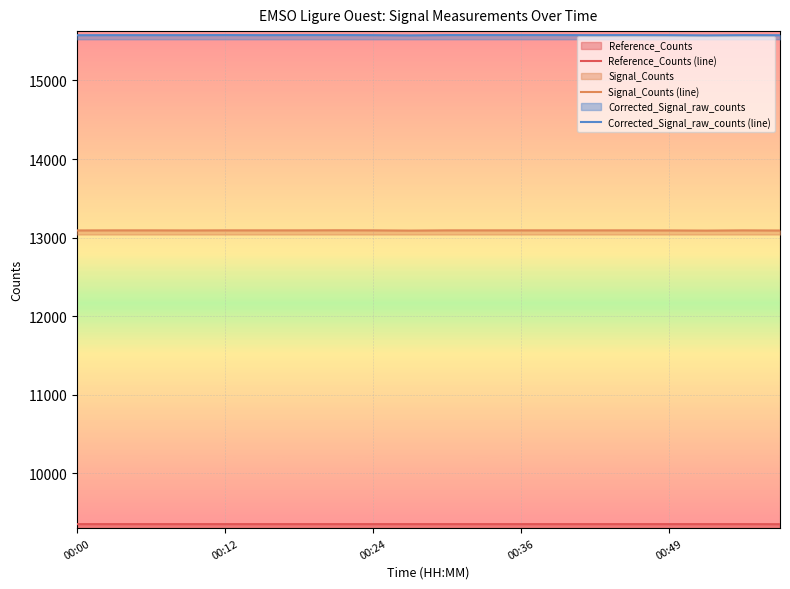

What is the sum of all Signal_Counts (line) values?

261850